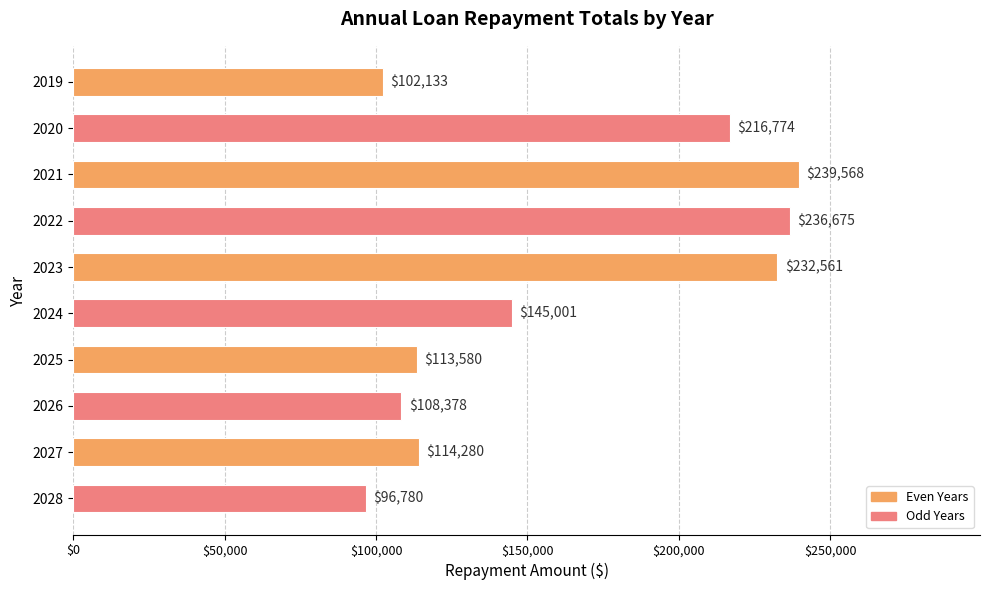

The chart shows a value of 152056.2 at 2023. True or false?

False